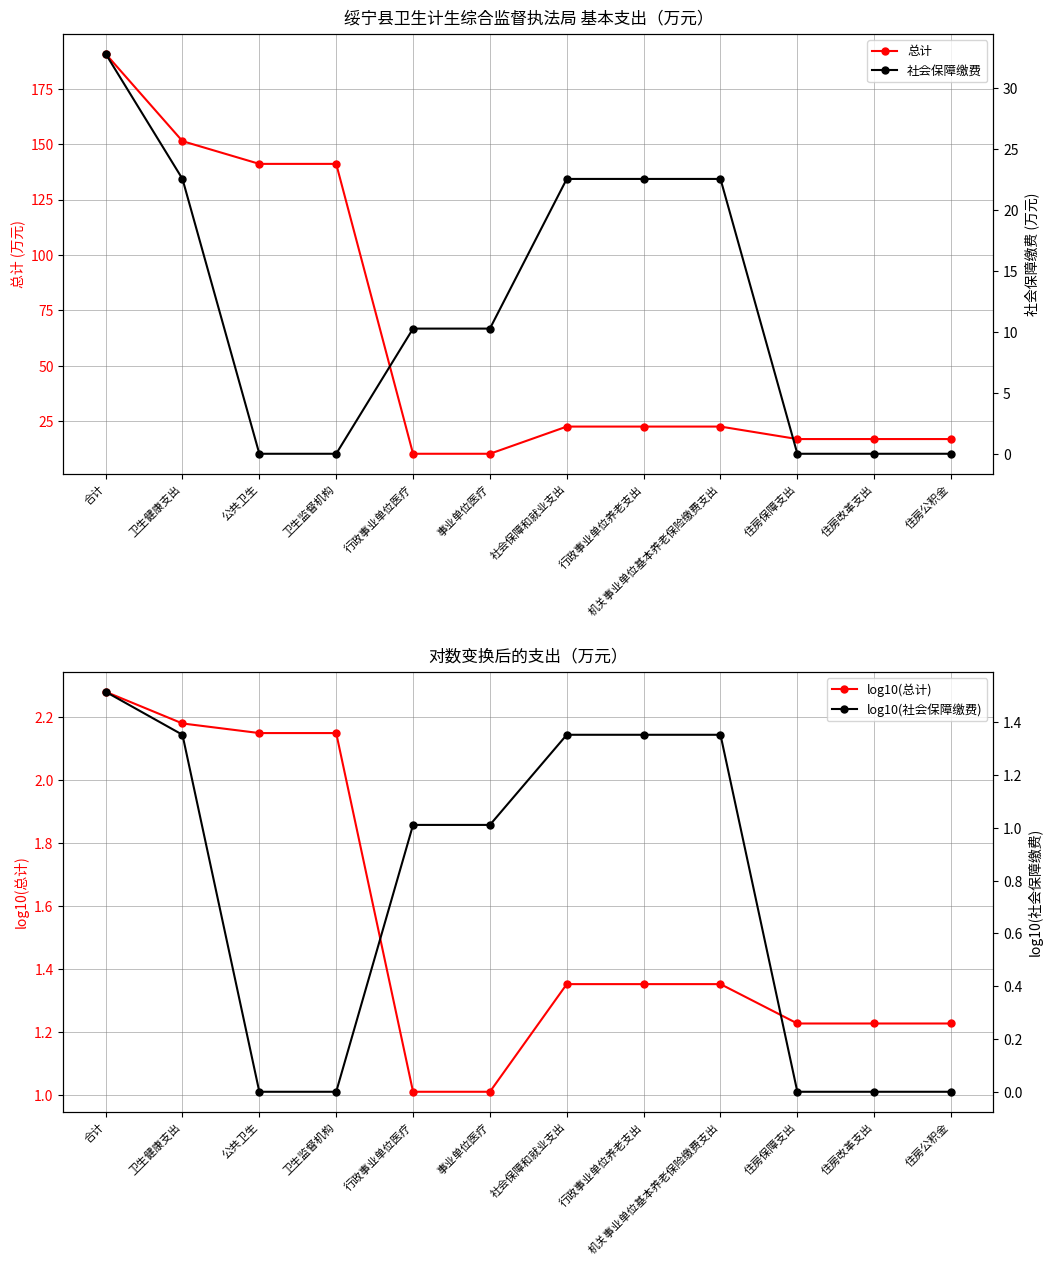

Reading left to right, list all the values displayed in this chart.

总计: 合计=190.8	卫生健康支出=151.4	公共卫生=141.1	卫生监督机构=141.1	行政事业单位医疗=10.3	事业单位医疗=10.3	社会保障和就业支出=22.5	行政事业单位养老支出=22.5	机关事业单位基本养老保险缴费支出=22.5	住房保障支出=16.9	住房改革支出=16.9	住房公积金=16.9
社会保障缴费: 合计=32.8	卫生健康支出=22.5	公共卫生=0.0	卫生监督机构=0.0	行政事业单位医疗=10.3	事业单位医疗=10.3	社会保障和就业支出=22.5	行政事业单位养老支出=22.5	机关事业单位基本养老保险缴费支出=22.5	住房保障支出=0.0	住房改革支出=0.0	住房公积金=0.0
log10(总计): 合计=2.3	卫生健康支出=2.2	公共卫生=2.1	卫生监督机构=2.1	行政事业单位医疗=1.0	事业单位医疗=1.0	社会保障和就业支出=1.4	行政事业单位养老支出=1.4	机关事业单位基本养老保险缴费支出=1.4	住房保障支出=1.2	住房改革支出=1.2	住房公积金=1.2
log10(社会保障缴费): 合计=1.5	卫生健康支出=1.4	公共卫生=0.0	卫生监督机构=0.0	行政事业单位医疗=1.0	事业单位医疗=1.0	社会保障和就业支出=1.4	行政事业单位养老支出=1.4	机关事业单位基本养老保险缴费支出=1.4	住房保障支出=0.0	住房改革支出=0.0	住房公积金=0.0